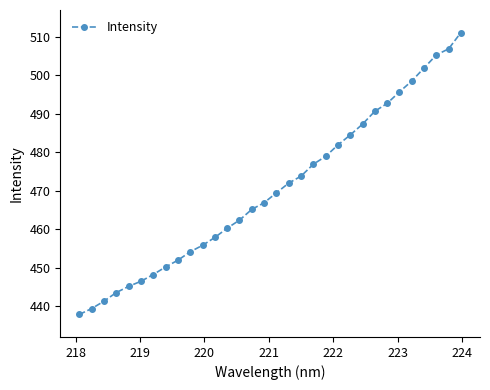

What is the smallest value displayed?

437.9